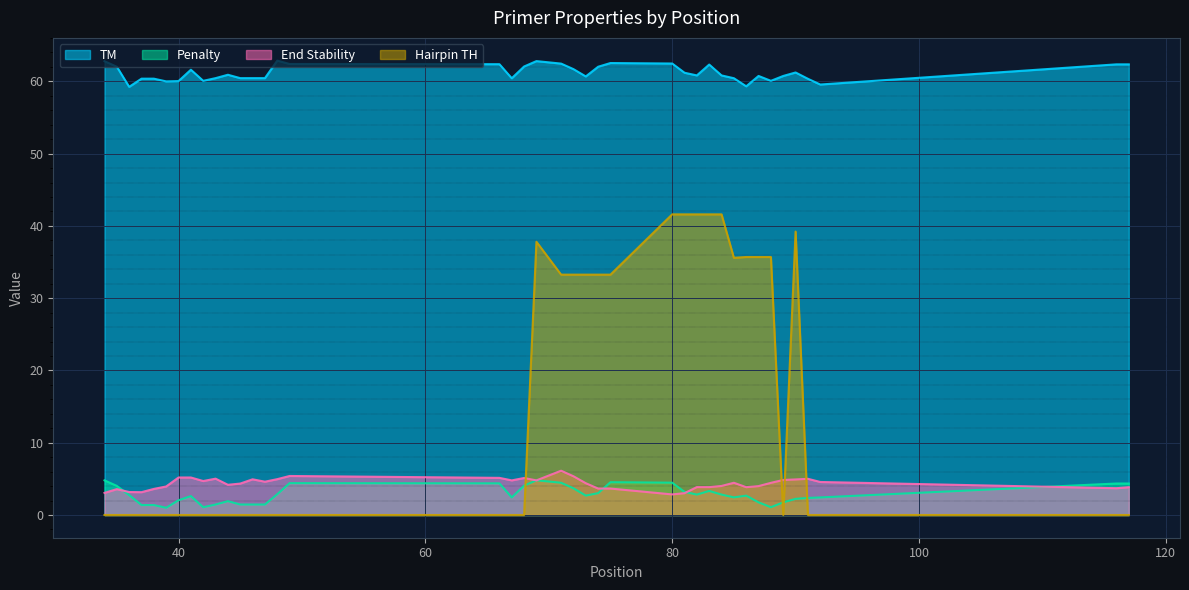

Reading left to right, transcribe all the data shown in this chart.

TM: 62.8	62.0	59.2	60.4	60.4	60.0	60.0	61.6	60.1	60.5	60.9	60.5	60.5	60.5	62.9	62.4	62.4	60.4	62.1	62.8	62.5	61.7	60.7	62.0	62.5	62.5	61.2	60.8	62.3	60.8	60.4	59.3	60.8	60.1	60.8	61.2	60.4	59.6	62.4	62.4
Penalty: 4.8	4.0	2.8	1.4	1.4	1.0	2.0	2.6	1.1	1.4	1.9	1.4	1.4	1.4	2.9	4.4	4.4	2.4	4.1	4.8	4.5	3.7	2.7	3.0	4.5	4.5	3.2	2.8	3.3	2.8	2.4	2.7	1.8	1.1	1.8	2.2	2.4	2.4	4.4	4.4
End Stability: 3.1	3.6	3.2	3.2	3.6	4.0	5.2	5.2	4.7	5.0	4.2	4.3	4.9	4.6	5.0	5.4	5.1	4.8	5.1	4.8	6.1	5.4	4.4	3.7	3.7	2.9	3.0	3.9	3.9	4.0	4.5	3.9	4.0	4.5	4.8	4.9	5.0	4.6	3.7	3.9
Hairpin TH: 0.0	0.0	0.0	0.0	0.0	0.0	0.0	0.0	0.0	0.0	0.0	0.0	0.0	0.0	0.0	0.0	0.0	0.0	0.0	37.8	33.3	33.3	33.3	33.3	33.3	41.6	41.6	41.6	41.6	41.6	35.6	35.7	35.7	35.7	0.0	39.2	0.0	0.0	0.0	0.0